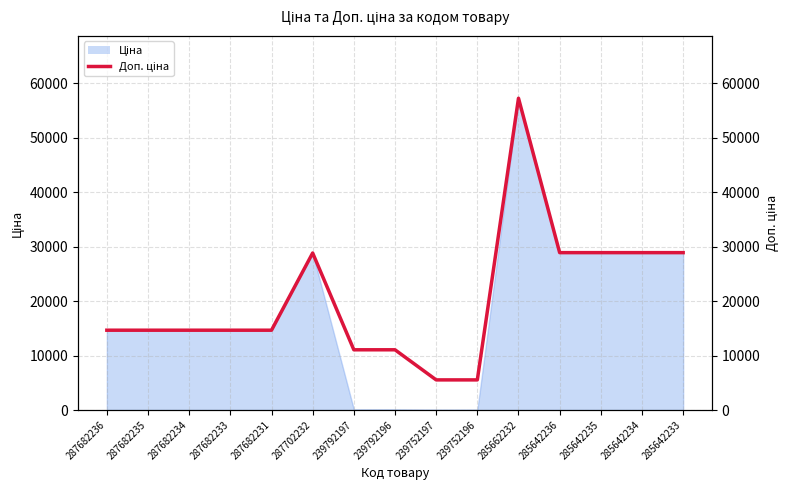

Approximately how many times larger is the value at 239752197 compared to 287702232?

0.2